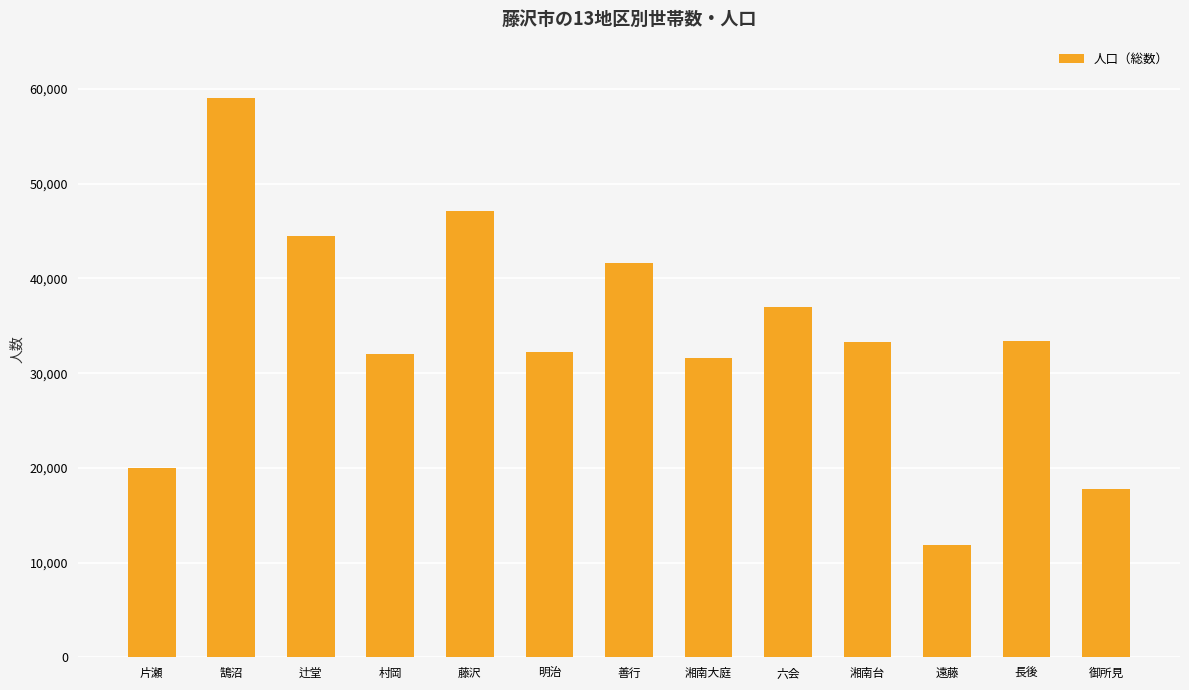

Between 御所見 and 善行, which is larger?

善行